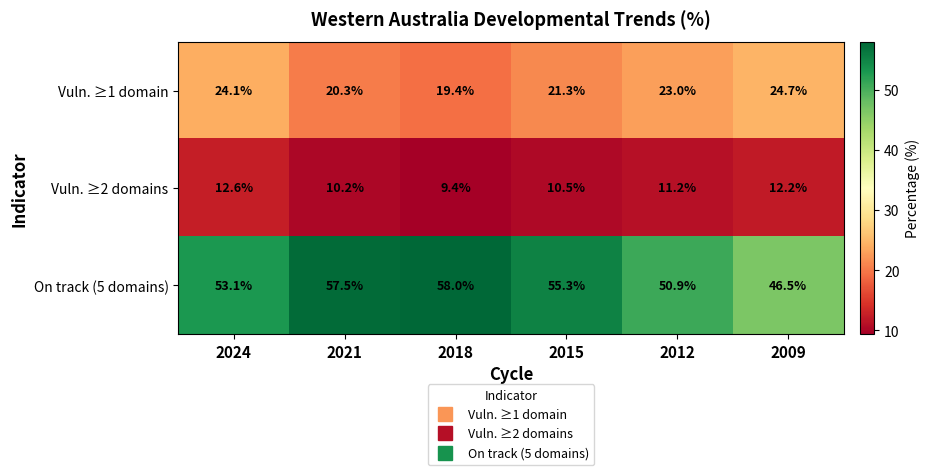

Which series has the widest spread of values?

On track (5 domains)